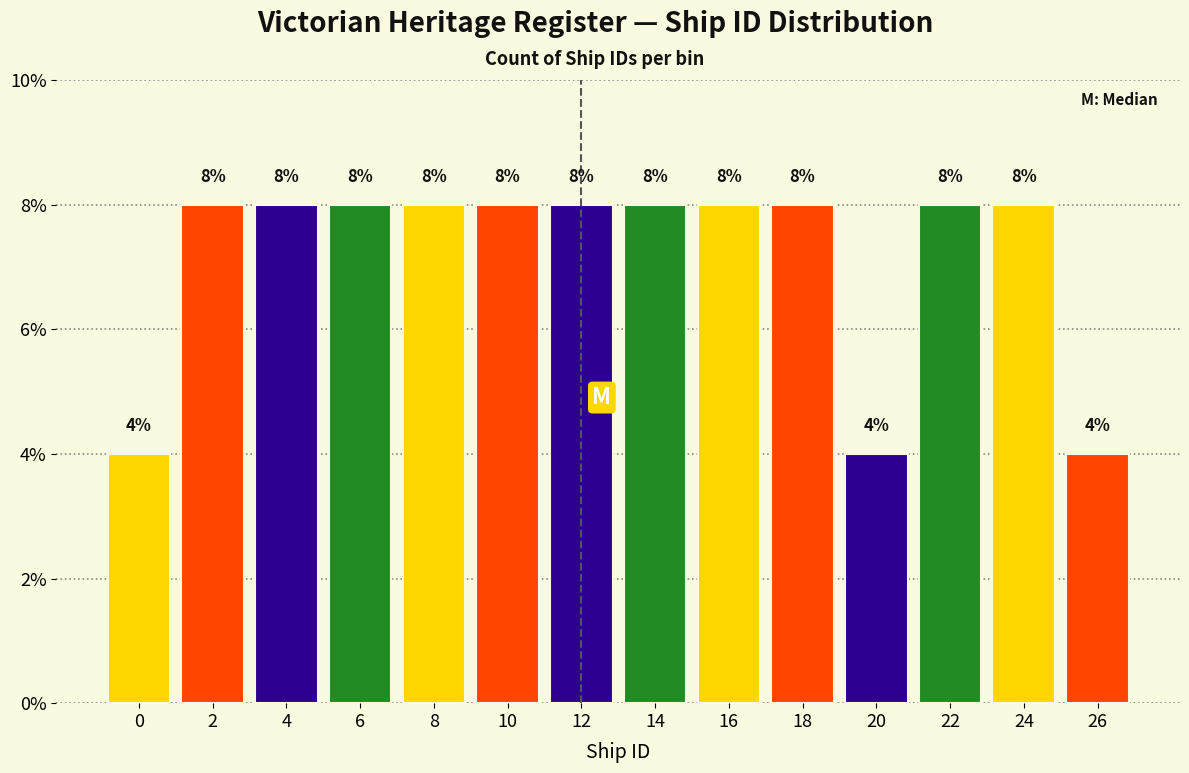

Reading left to right, extract all data points from this chart.

0=4	2=8	4=8	6=8	8=8	10=8	12=8	14=8	16=8	18=8	20=4	22=8	24=8	26=4